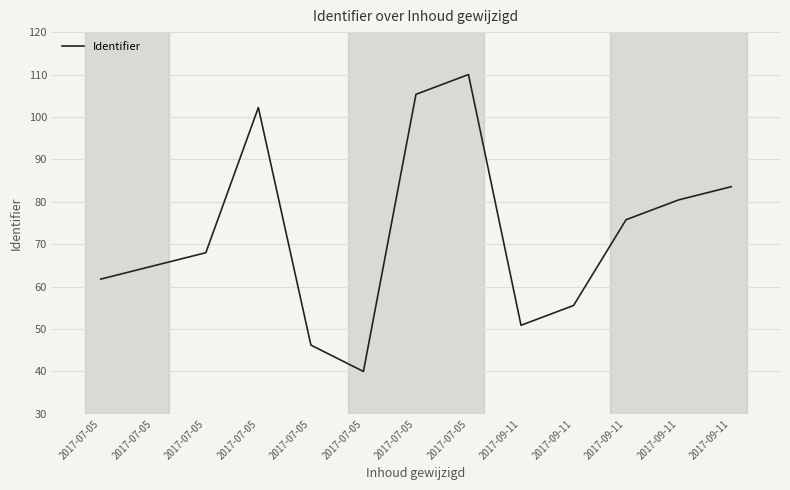

True or false: the data has more than 1 interior local peaks.

True